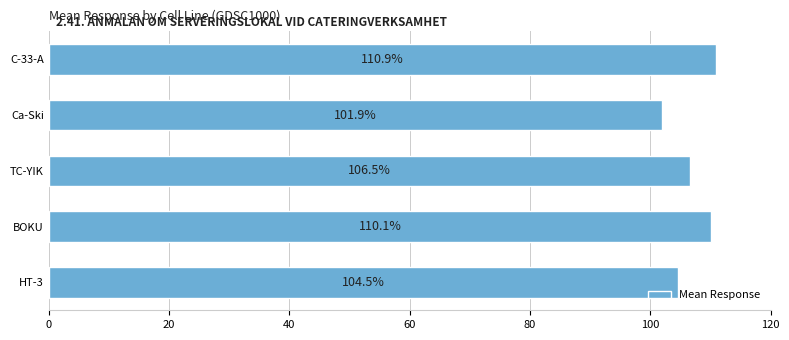

Reading bottom to top, transcribe all the data shown in this chart.

HT-3=104.5	BOKU=110.1	TC-YIK=106.5	Ca-Ski=101.9	C-33-A=110.9